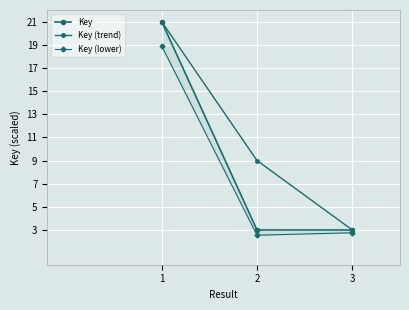

What is the sum of all Key values?

27.0